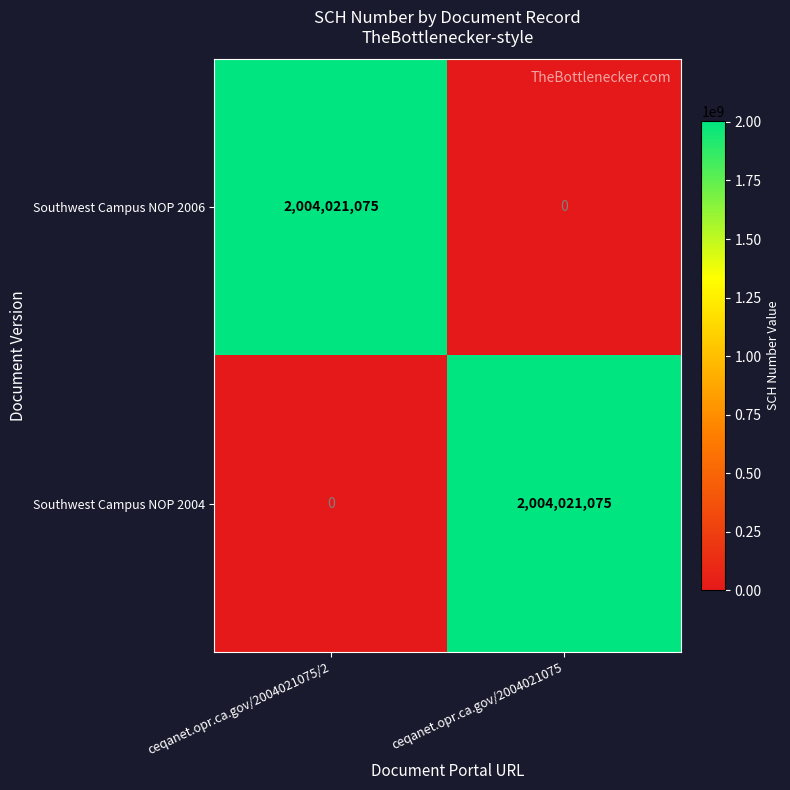

Reading right to left, extract all data points from this chart.

Southwest Campus NOP 2006: ceqanet.opr.ca.gov/2004021075=0	ceqanet.opr.ca.gov/2004021075/2=2004021075
Southwest Campus NOP 2004: ceqanet.opr.ca.gov/2004021075=2004021075	ceqanet.opr.ca.gov/2004021075/2=0